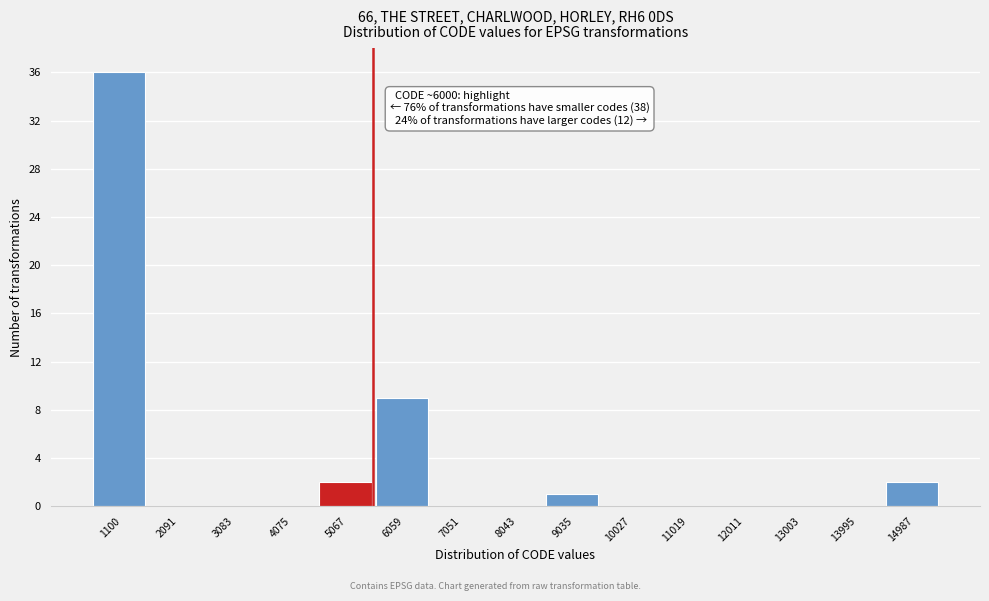

Reading right to left, what are all the values shown in this chart?

14987=2	13995=0	13003=0	12011=0	11019=0	10027=0	9035=1	8043=0	7051=0	6059=9	5067=2	4075=0	3083=0	2091=0	1100=36